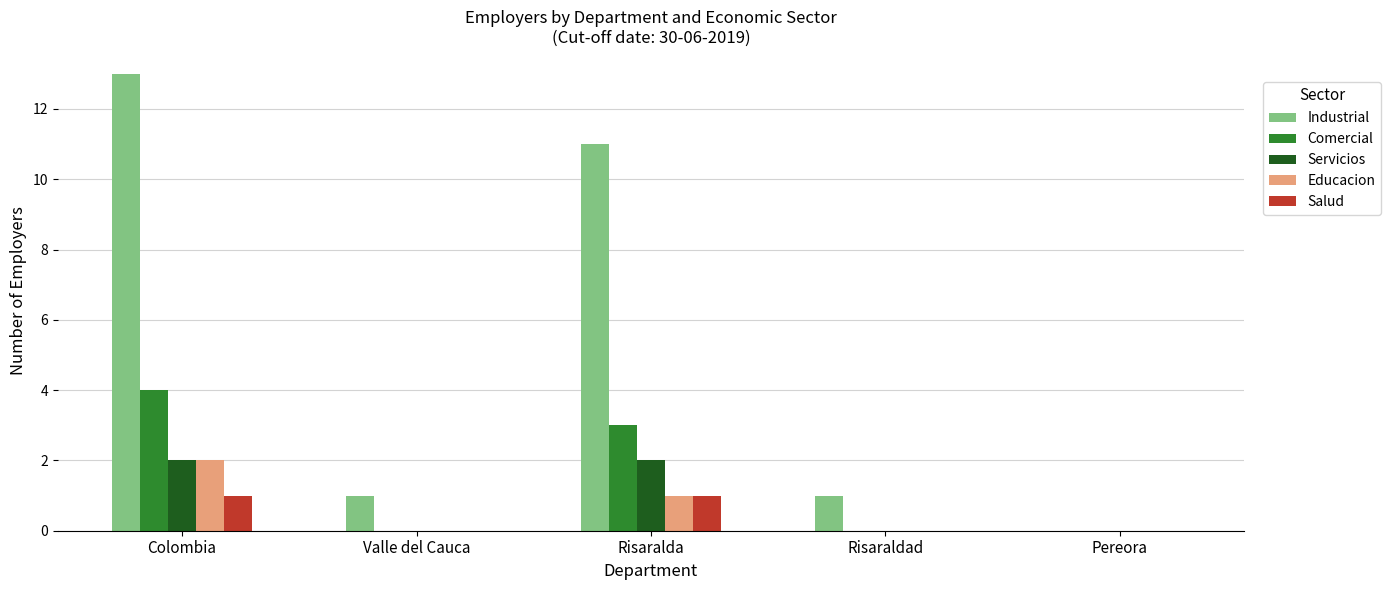

Count the Comercial values in the range 0 to 3.

4